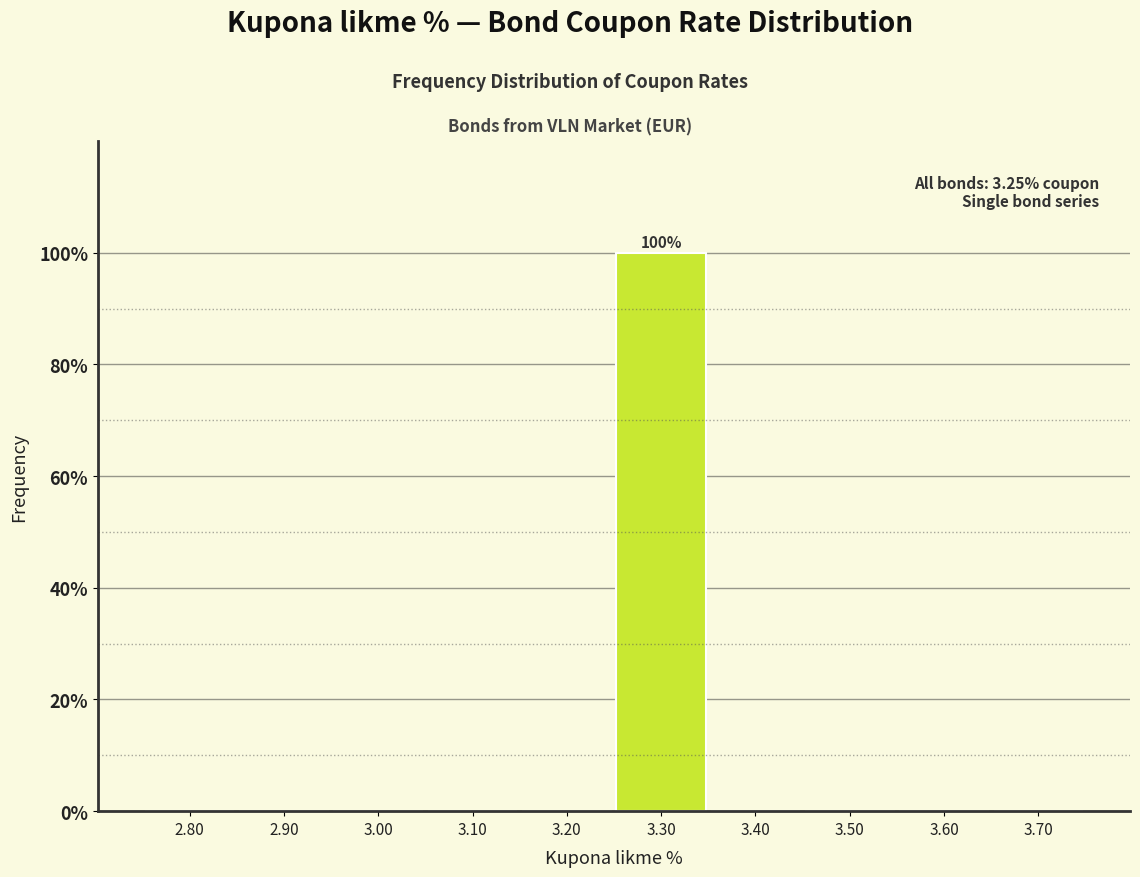

Over which range of the x-axis is the bar tallest?

3.25 to 3.35